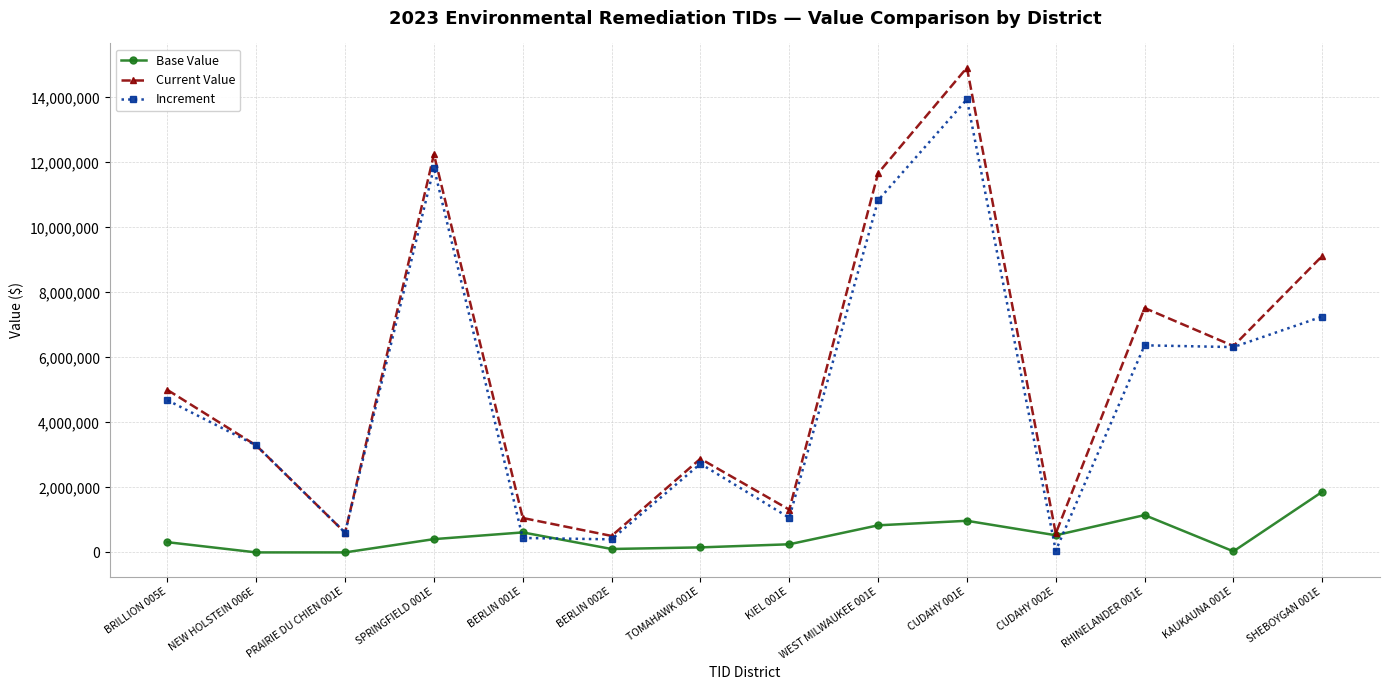

What position from the left is PRAIRIE DU CHIEN 001E?

3